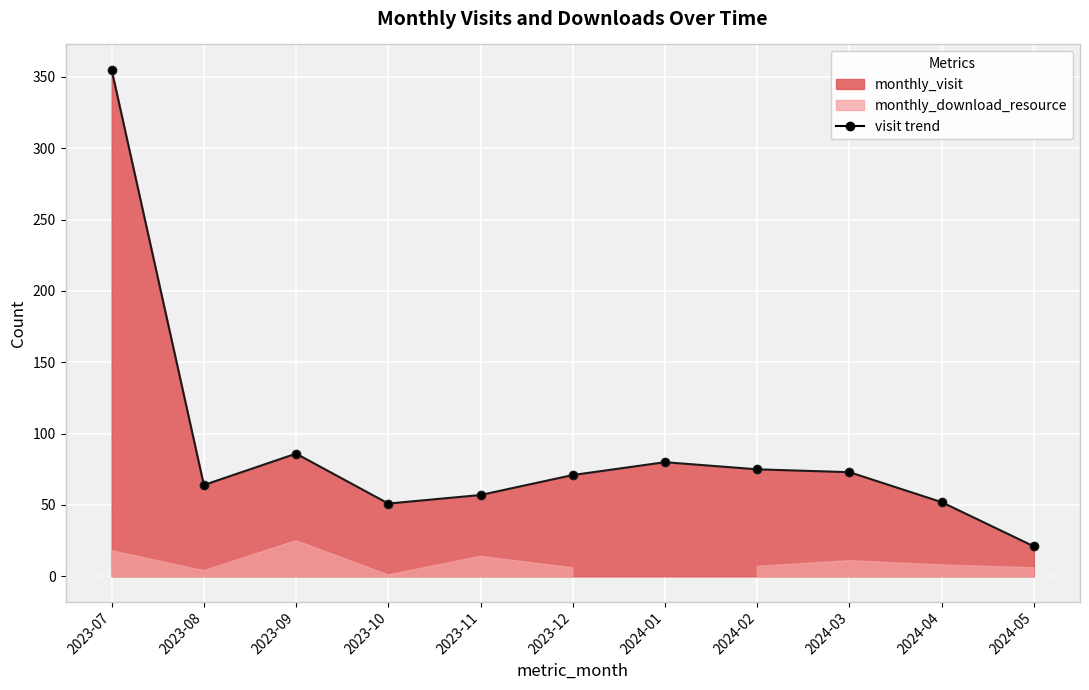

Count the number of values greater than 71.

5